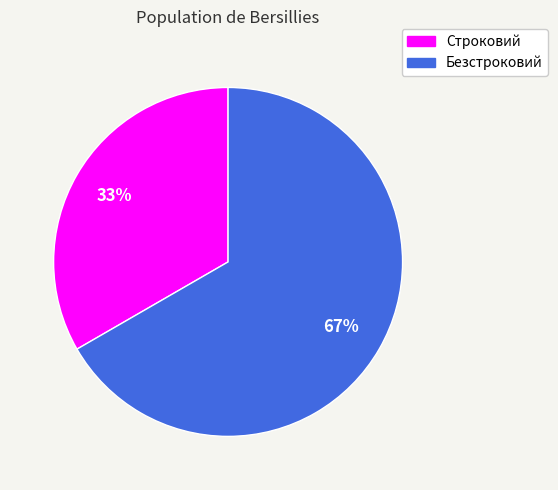

How many slices are in this pie chart?

2